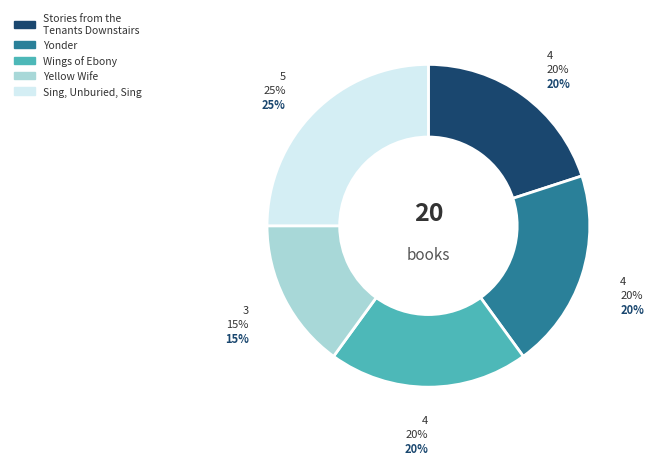

Is Sing, Unburied, Sing the majority of the pie?

No